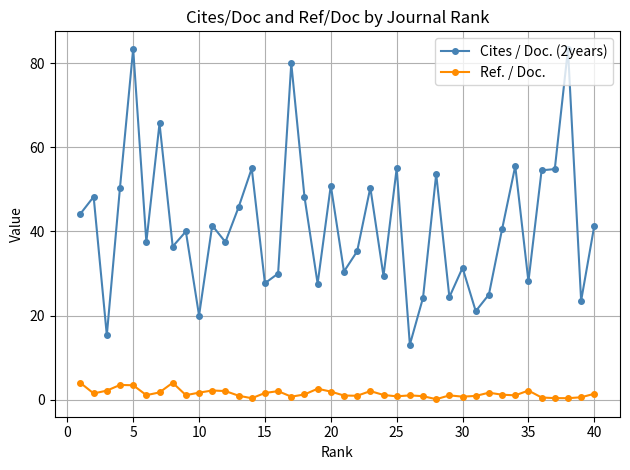

True or false: Ref. / Doc. and Cites / Doc. (2years) cross at least once.

False